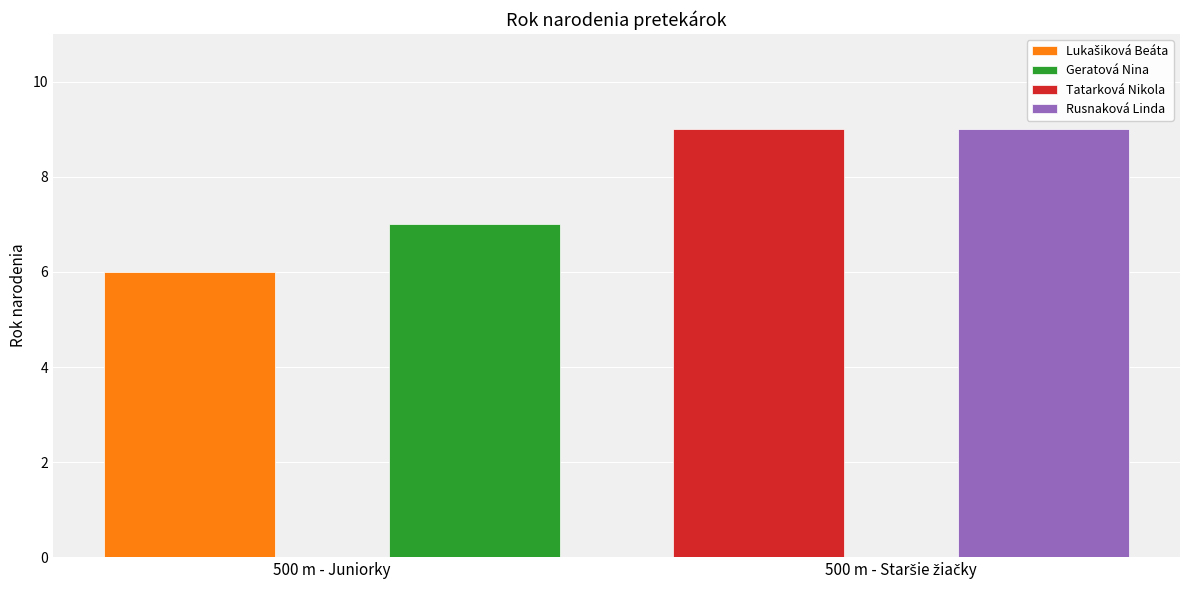

List the labels in order of value, smallest first.

Lukašiková Beáta, Geratová Nina, Tatarková Nikola, Rusnaková Linda